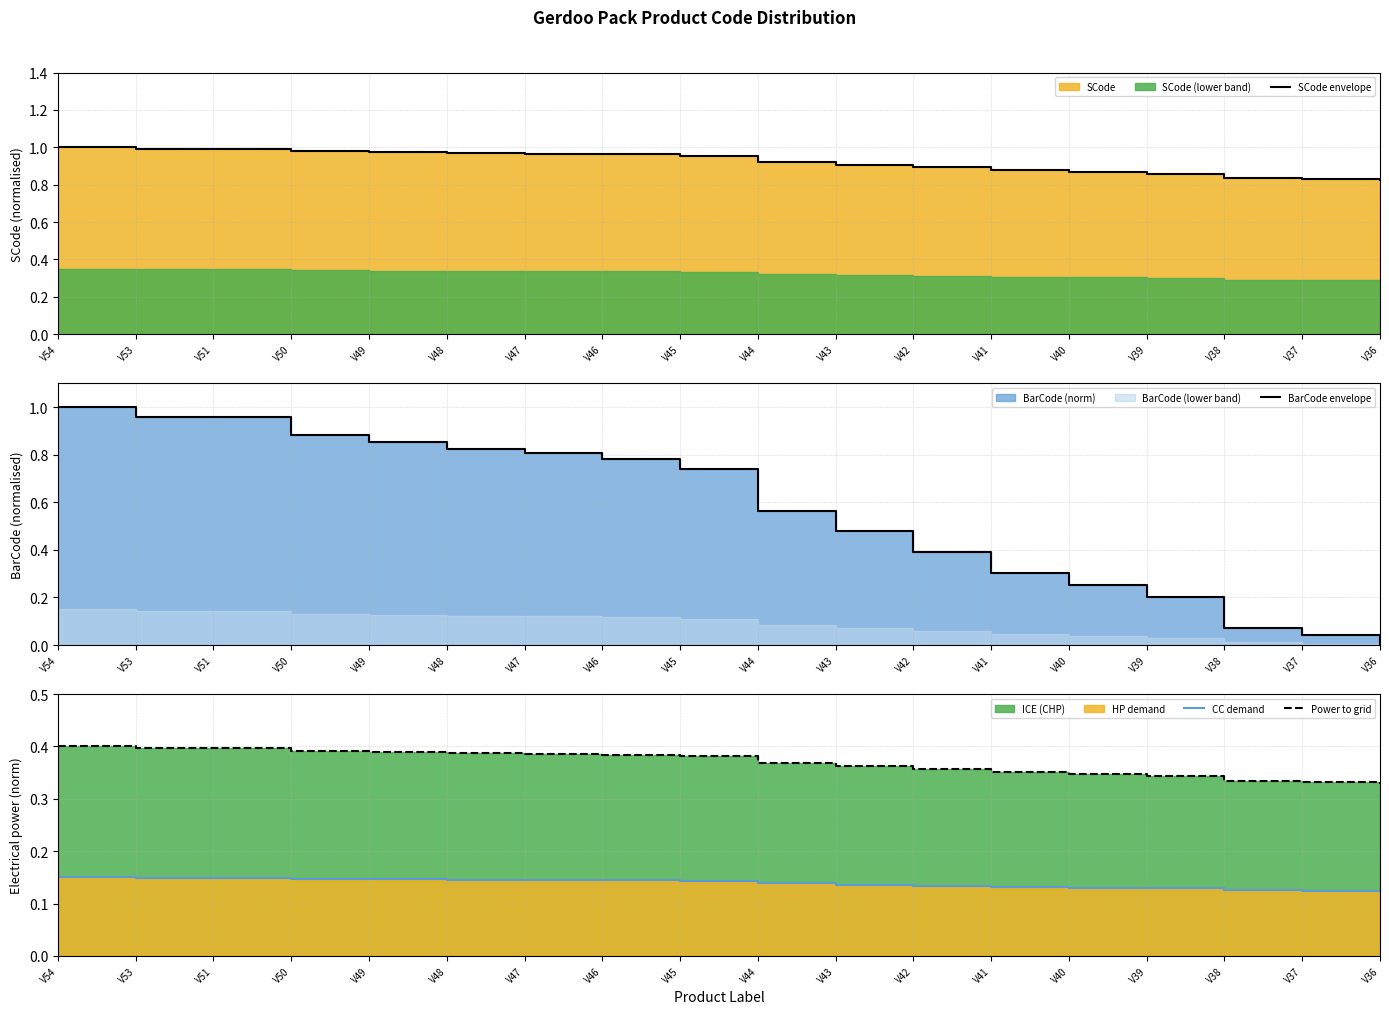

Which series changed the most between V50 and V47?

BarCode envelope